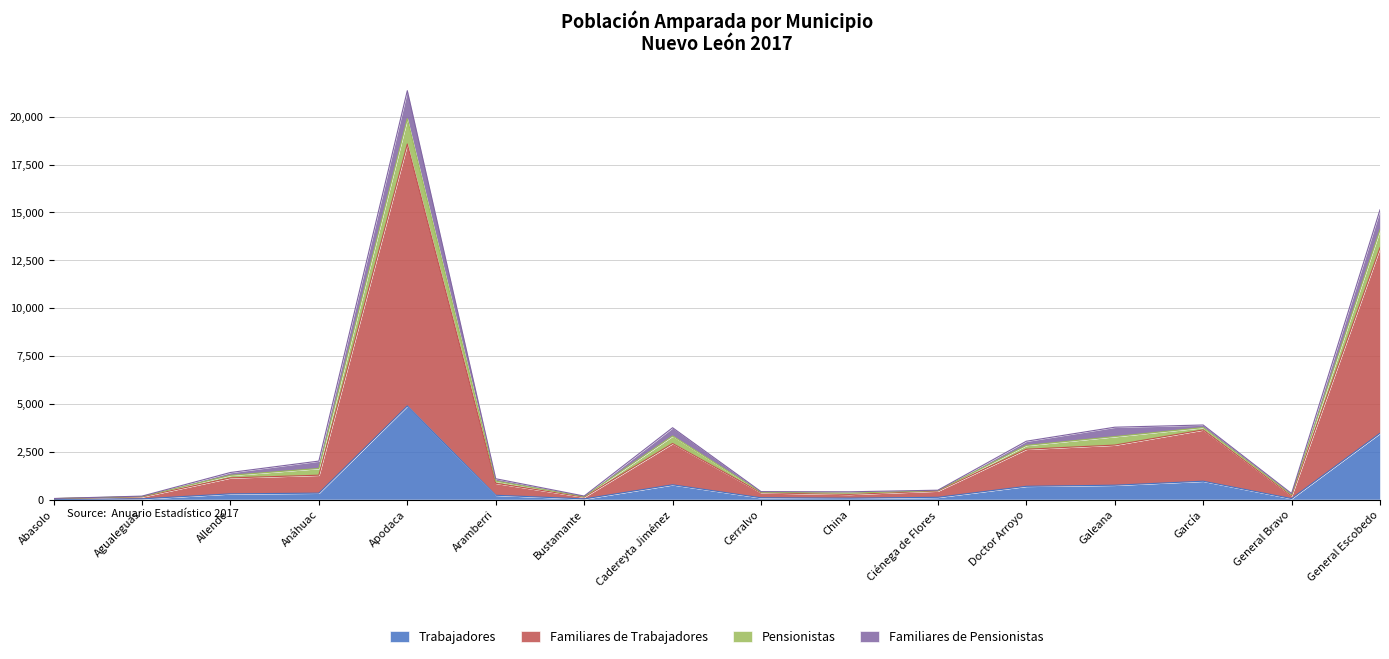

What is the minimum value for Familiares de Trabajadores?

46